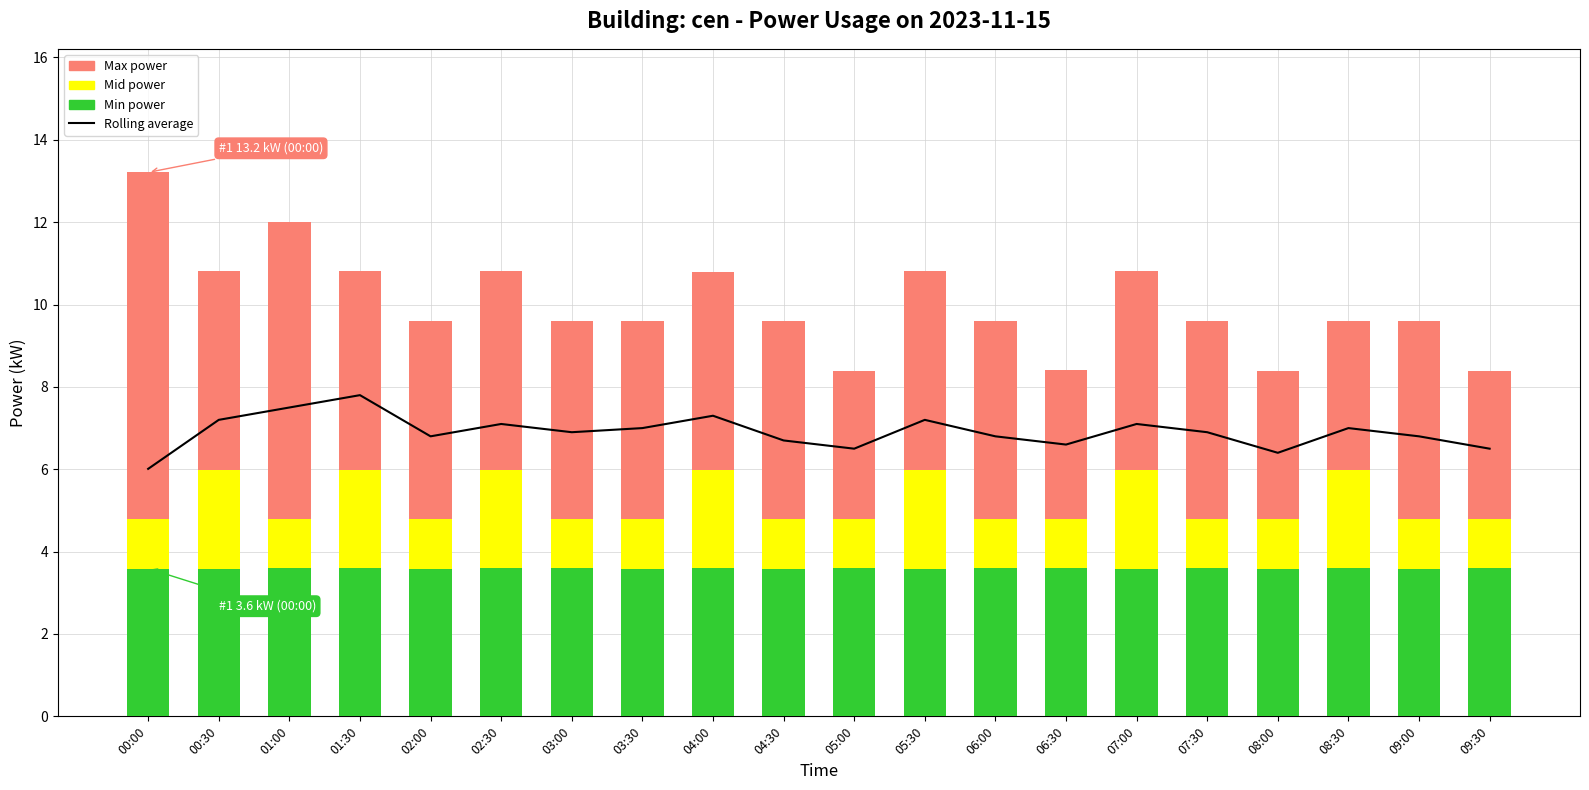

Are the bars horizontal?

No